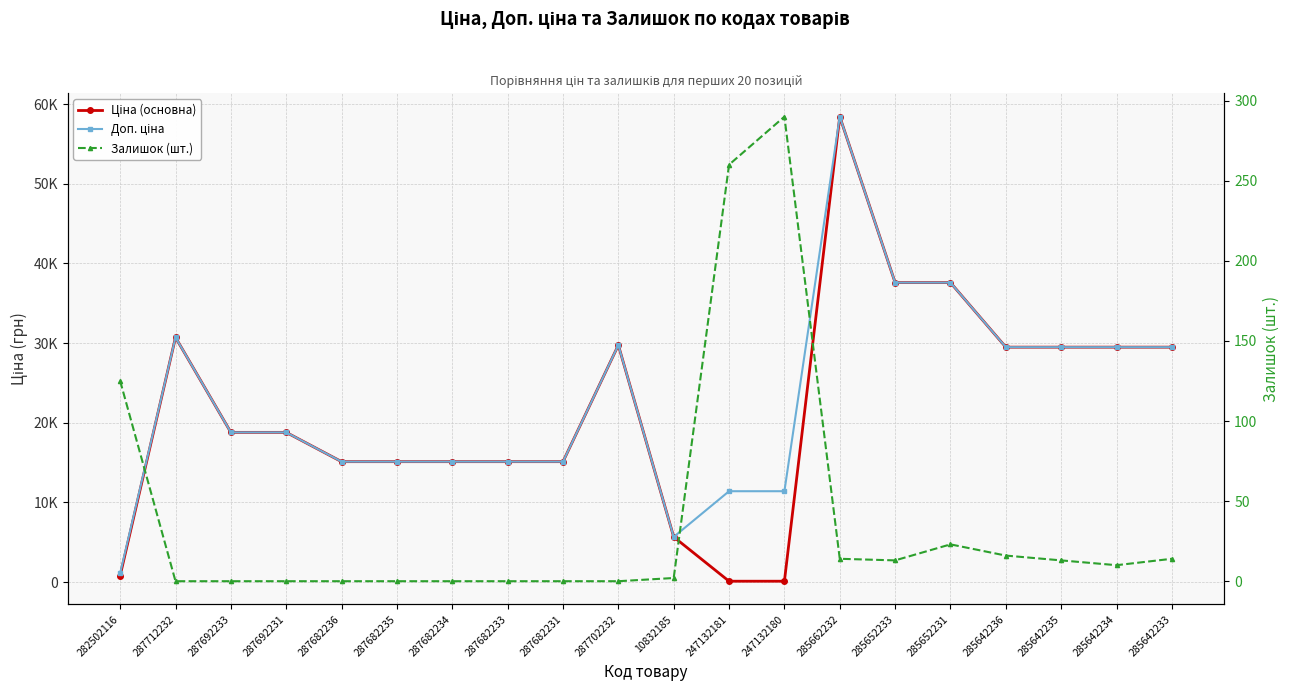

At which category is the sum across all series the highest?

285662232